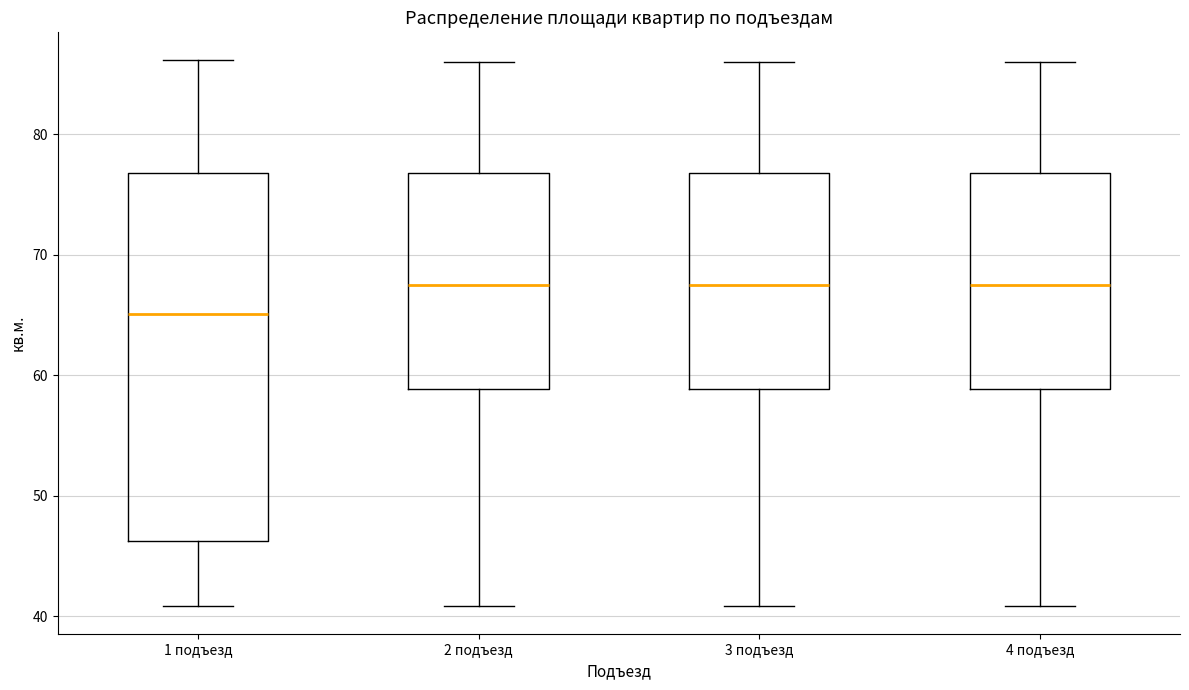

Which box is the tallest, from its lower edge to its upper edge?

1 подъезд